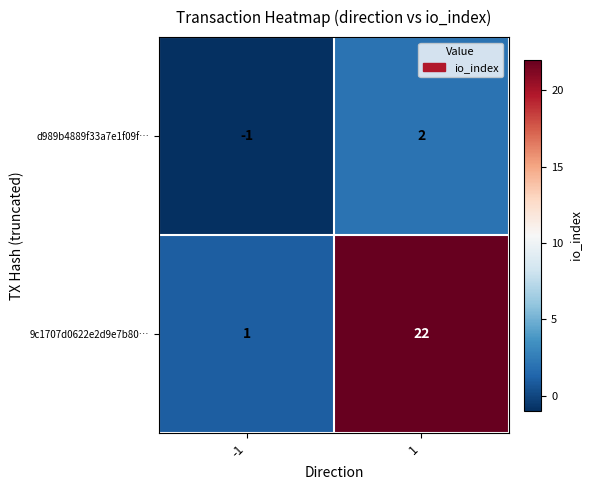

Which series changed the most between -1 and 1?

9c1707d0622e2d9e7b80…